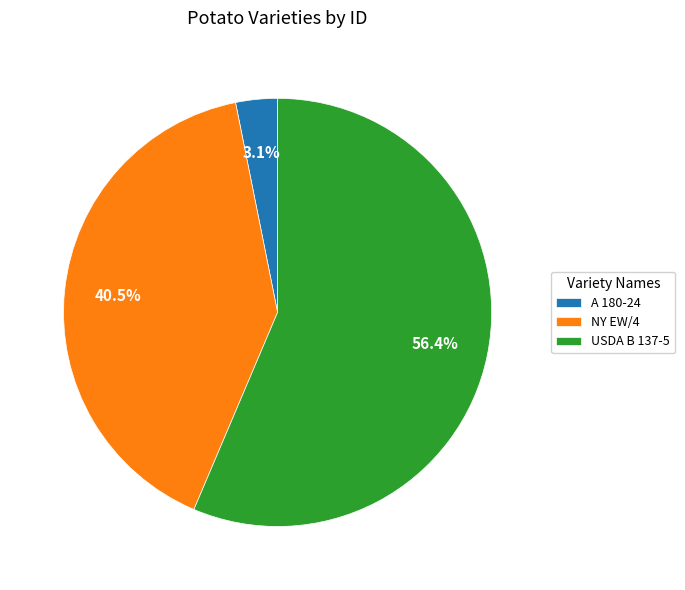

To the nearest percent, what is the average slice percentage?

33%